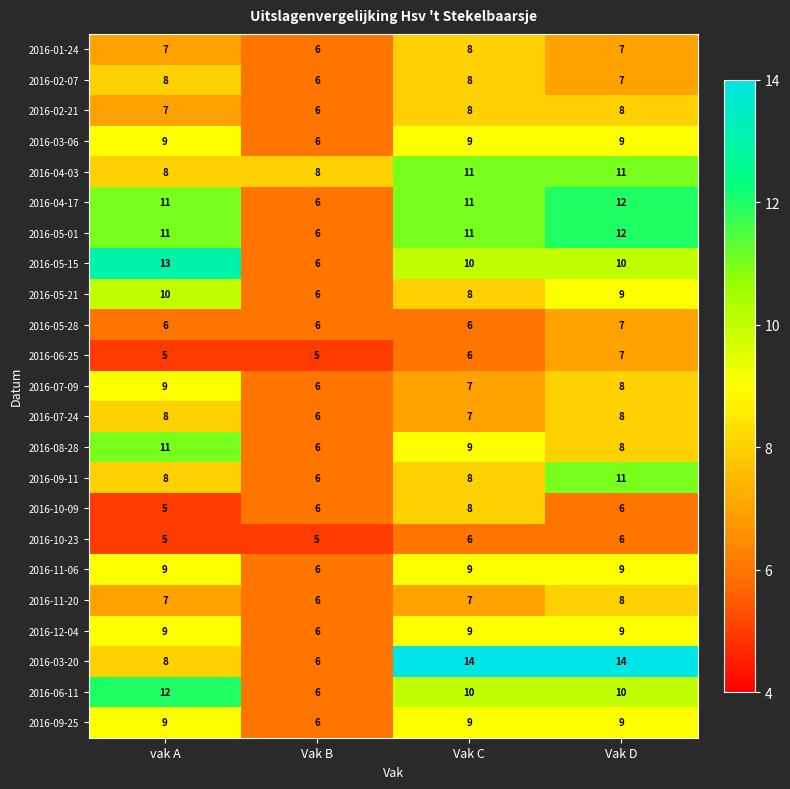

Is it true that 2016-05-28 equals 6 at Vak B?

True